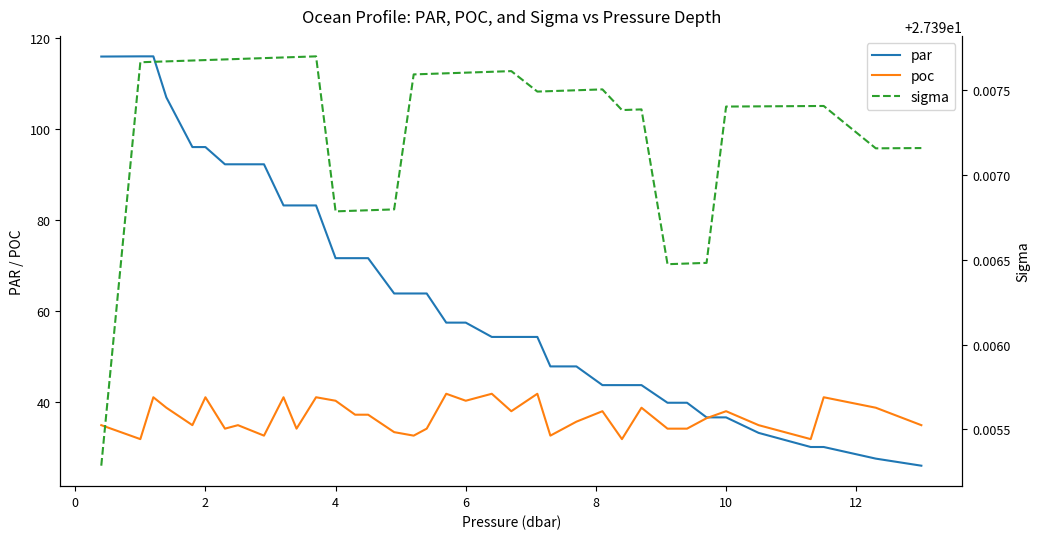

True or false: poc has a value of 14.8 at 10.

False